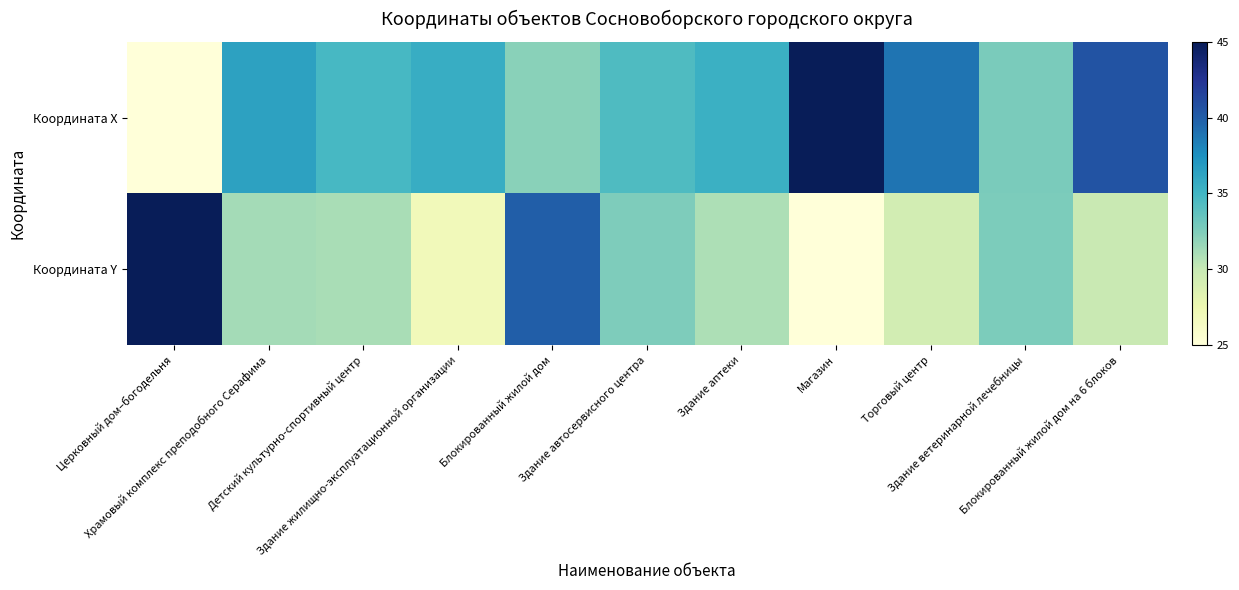

List the series in order of their overall mean, lowest first.

Координата Y, Координата Х